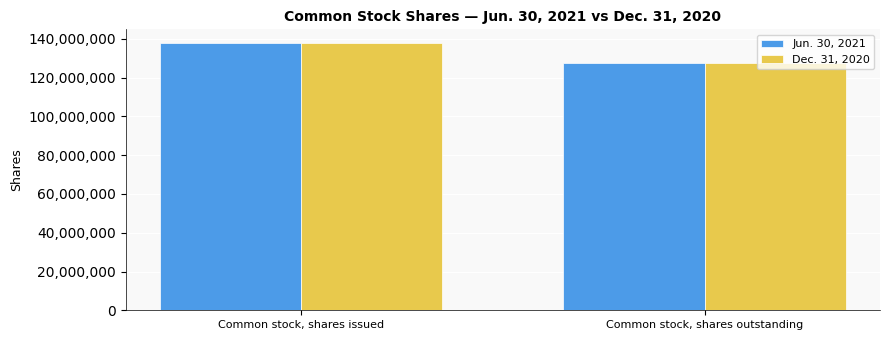

The value of Dec. 31, 2020 at Common stock, shares issued is 138022940. True or false?

True